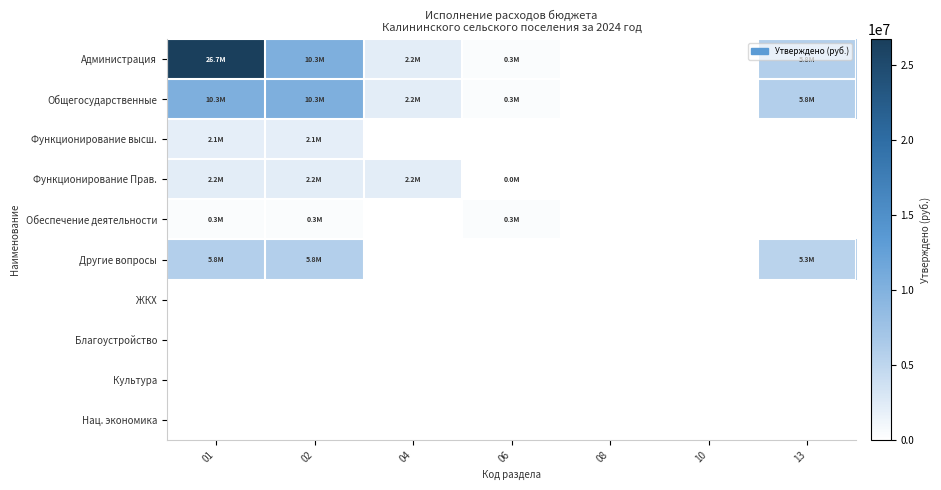

Reading left to right, extract all data points from this chart.

Администрация: 01=26727653.3	02=10308794.2	04=2151249.0	06=324974.0	08=0.0	10=0.0	13=5771968.6
Общегосударственные: 01=10308794.2	02=10308794.2	04=2151249.0	06=324974.0	08=0.0	10=0.0	13=5771968.6
Функционирование высш.: 01=2060602.6	02=2060602.6	04=0.0	06=0.0	08=0.0	10=0.0	13=0.0
Функционирование Прав.: 01=2151249.0	02=2151249.0	04=2151249.0	06=36664.0	08=0.0	10=0.0	13=0.0
Обеспечение деятельности: 01=324974.0	02=324974.0	04=0.0	06=324974.0	08=0.0	10=0.0	13=0.0
Другие вопросы: 01=5771968.6	02=5771968.6	04=0.0	06=0.0	08=0.0	10=0.0	13=5309184.6
ЖКХ: 01=0.0	02=0.0	04=0.0	06=0.0	08=0.0	10=0.0	13=0.0
Благоустройство: 01=0.0	02=0.0	04=0.0	06=0.0	08=0.0	10=0.0	13=0.0
Культура: 01=0.0	02=0.0	04=0.0	06=0.0	08=0.0	10=0.0	13=0.0
Нац. экономика: 01=0.0	02=0.0	04=0.0	06=0.0	08=0.0	10=0.0	13=0.0